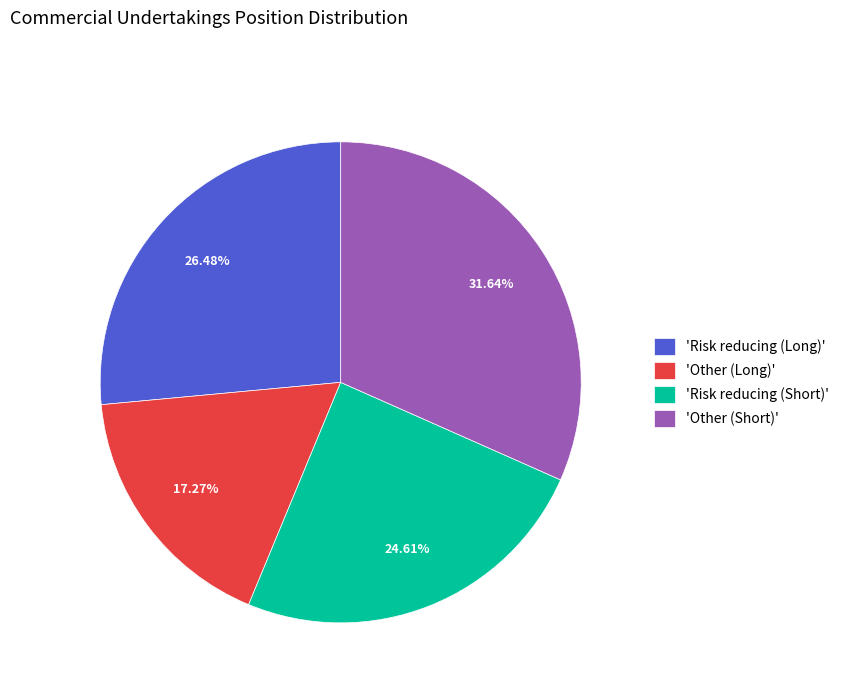

Which slice is the smallest?

'Other (Long)'